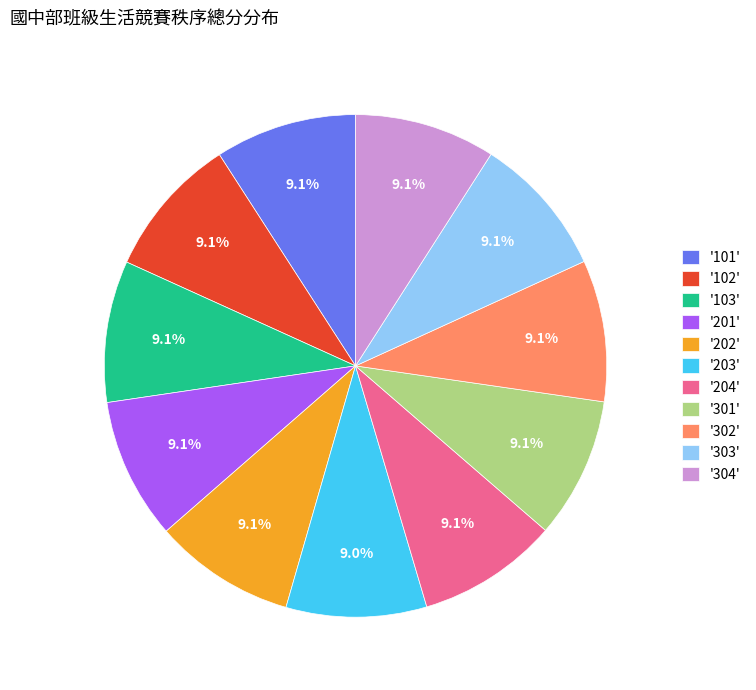

What is the ratio of the value at '204' to the value at '201'?

1.0